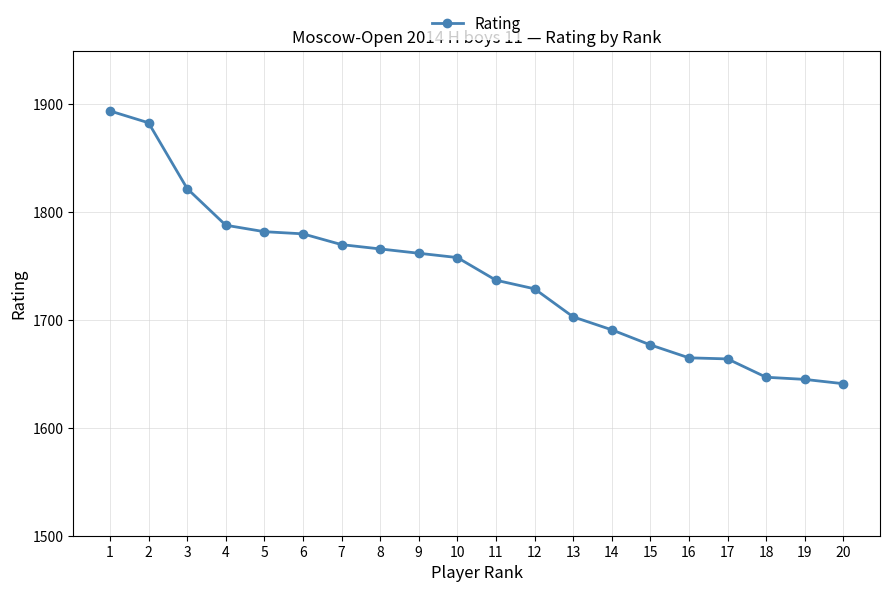

What is the value of the 1st point from the left?

1894